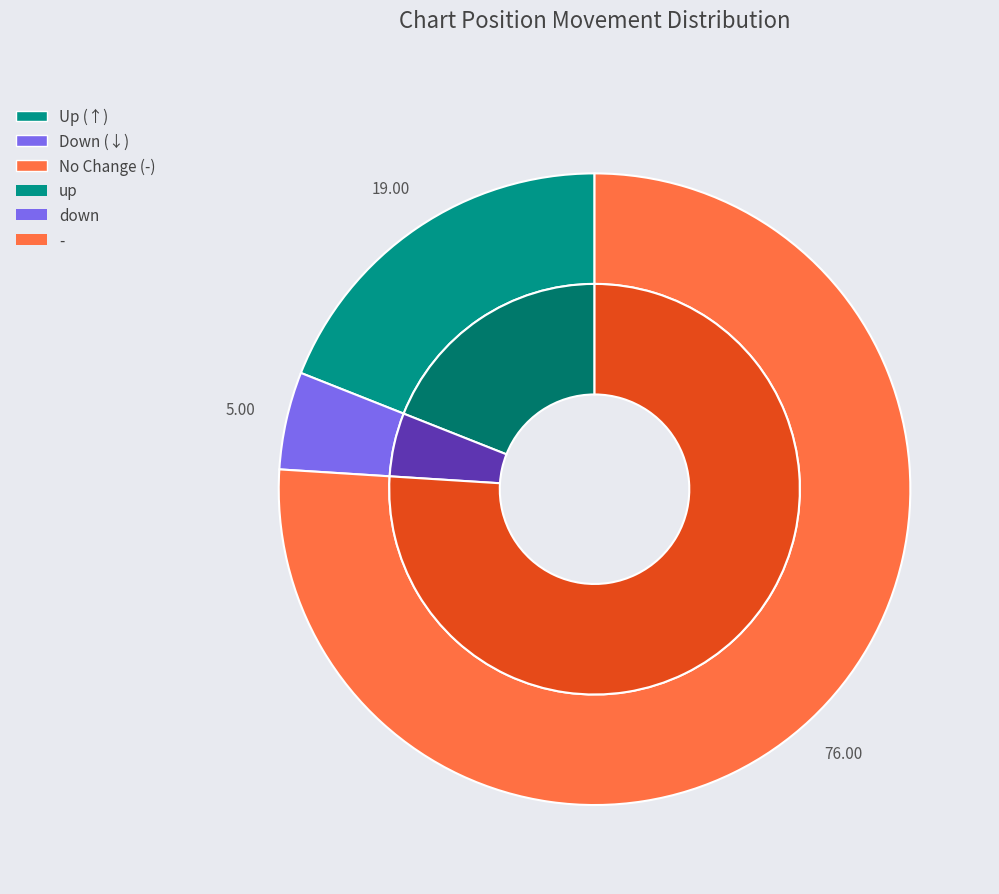

Is there a majority slice in this chart?

Yes